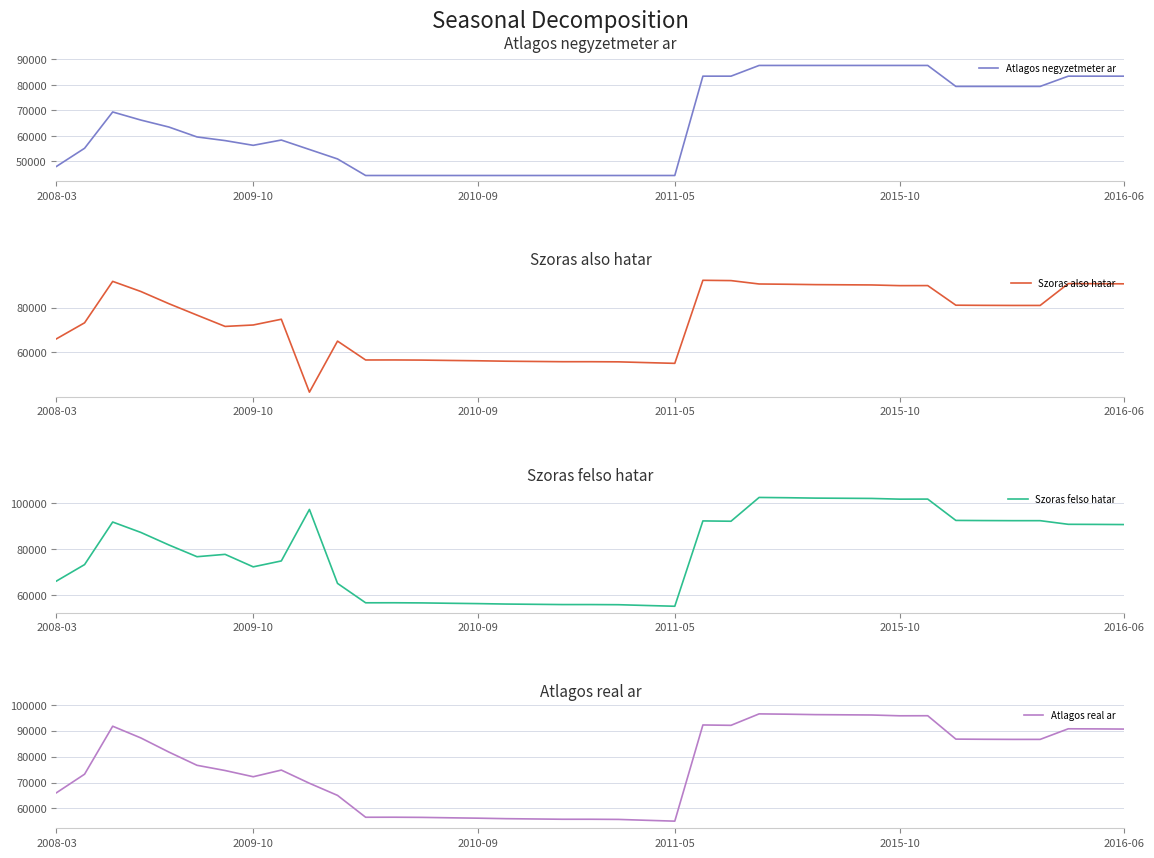

What is the difference between the maximum and second lowest values in the Szoras felso hatar series?

47063